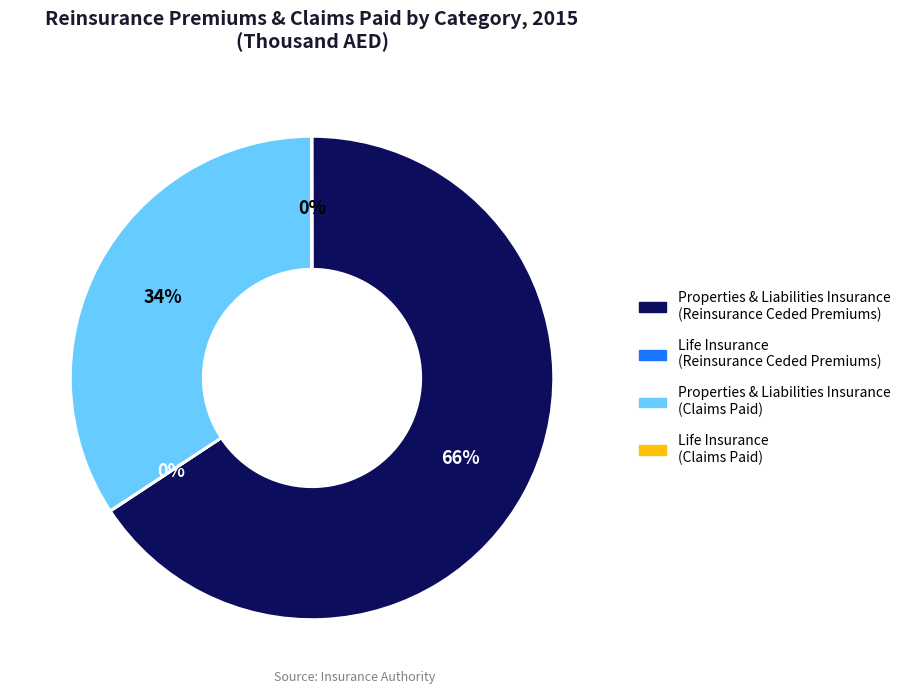

Approximately how many times larger is the value at Properties & Liabilities Insurance (Reinsurance Ceded Premiums) compared to Properties & Liabilities Insurance (Claims Paid)?

1.9